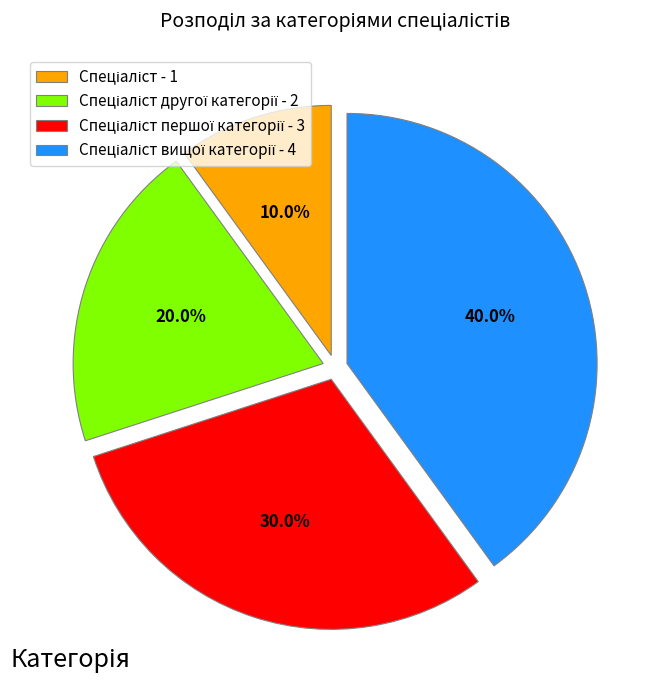

Is there any slice that represents more than half of the pie?

No